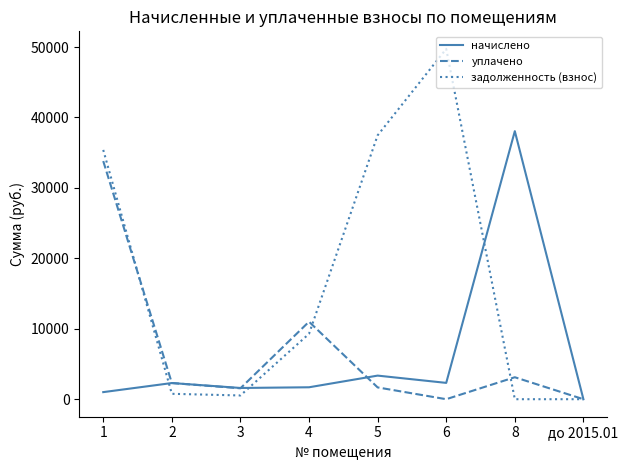

True or false: начислено has a value of 0.0 at до 2015.01.

True